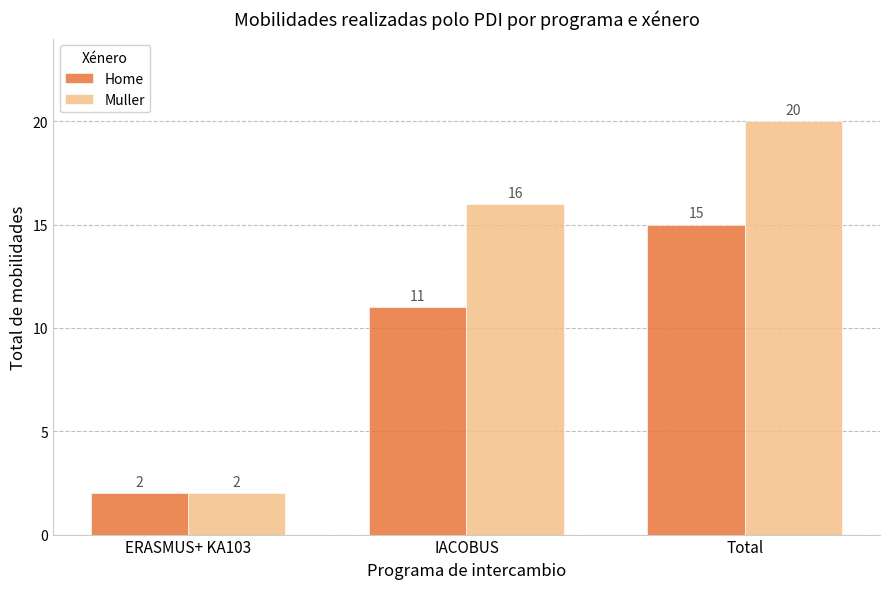

What is the difference between the Muller values at IACOBUS and ERASMUS+ KA103?

14